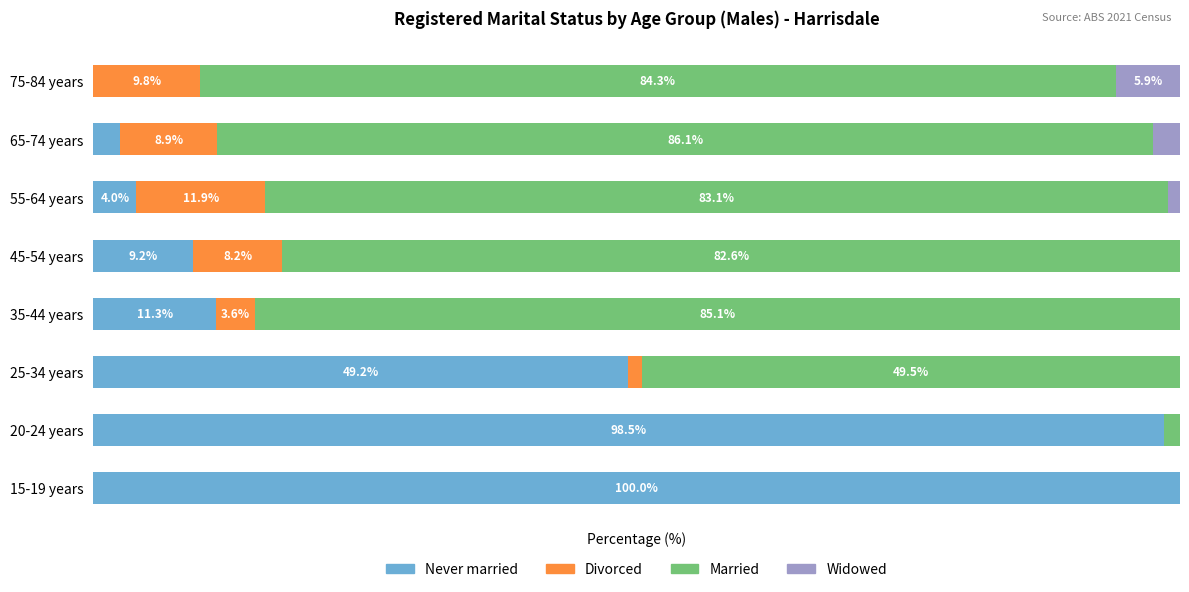

Where is Never married nearest to the value 50?

25-34 years